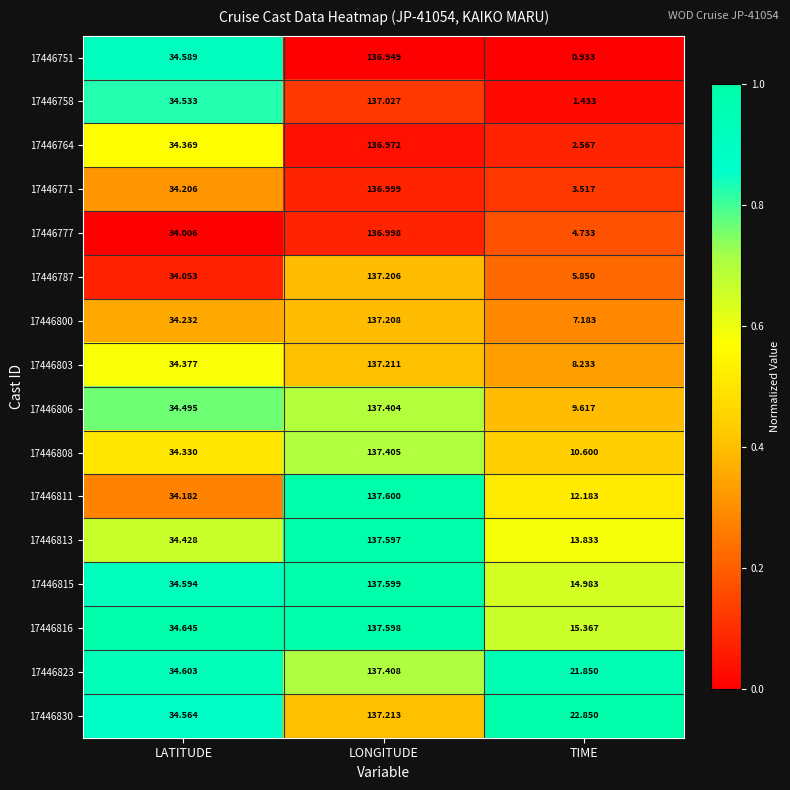

What is the greatest value displayed?

137.6